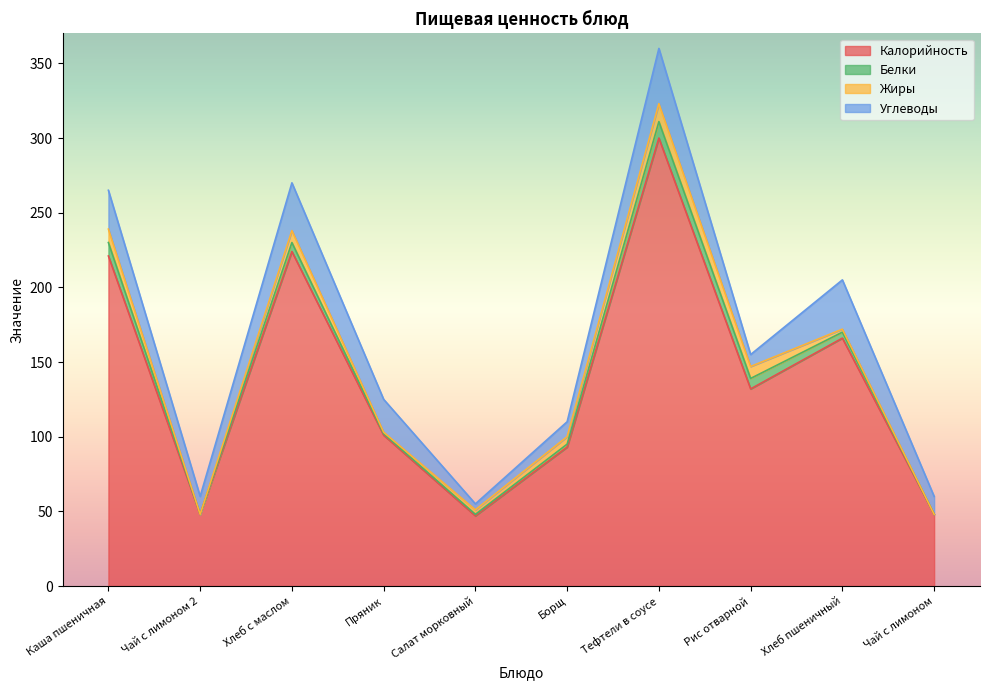

True or false: Белки and Калорийность cross at least once.

False